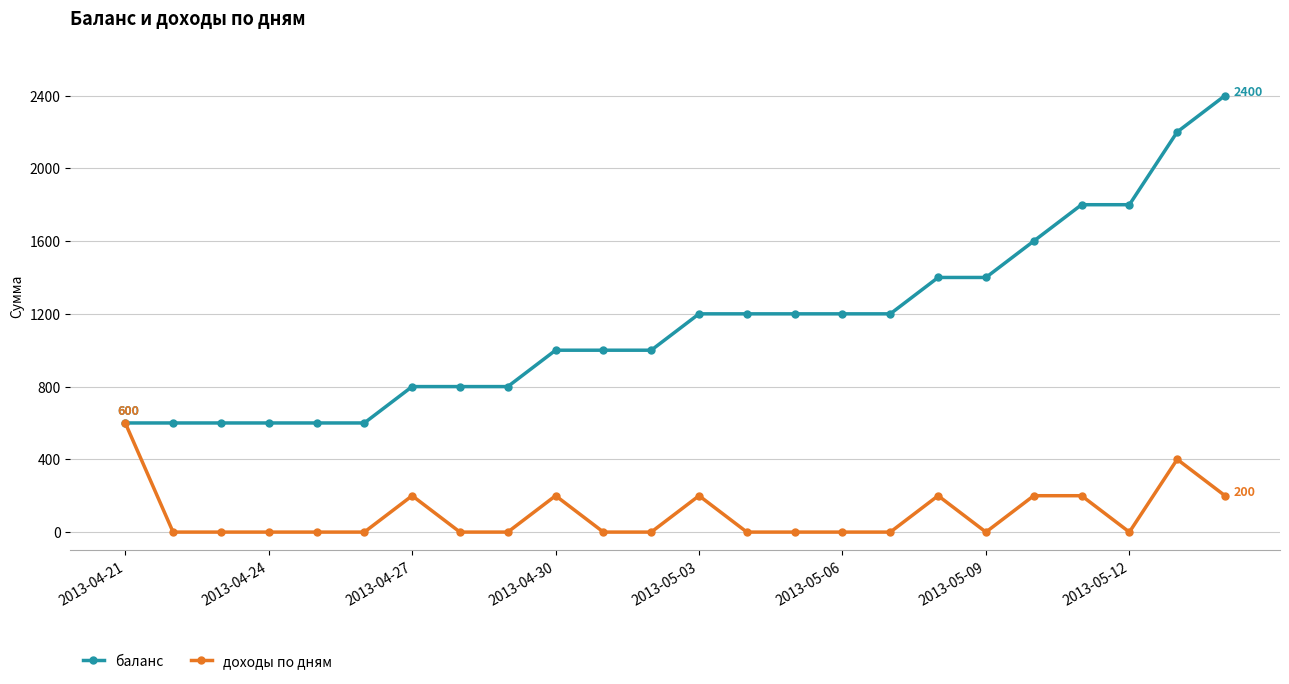

Which series has the widest spread of values?

баланс